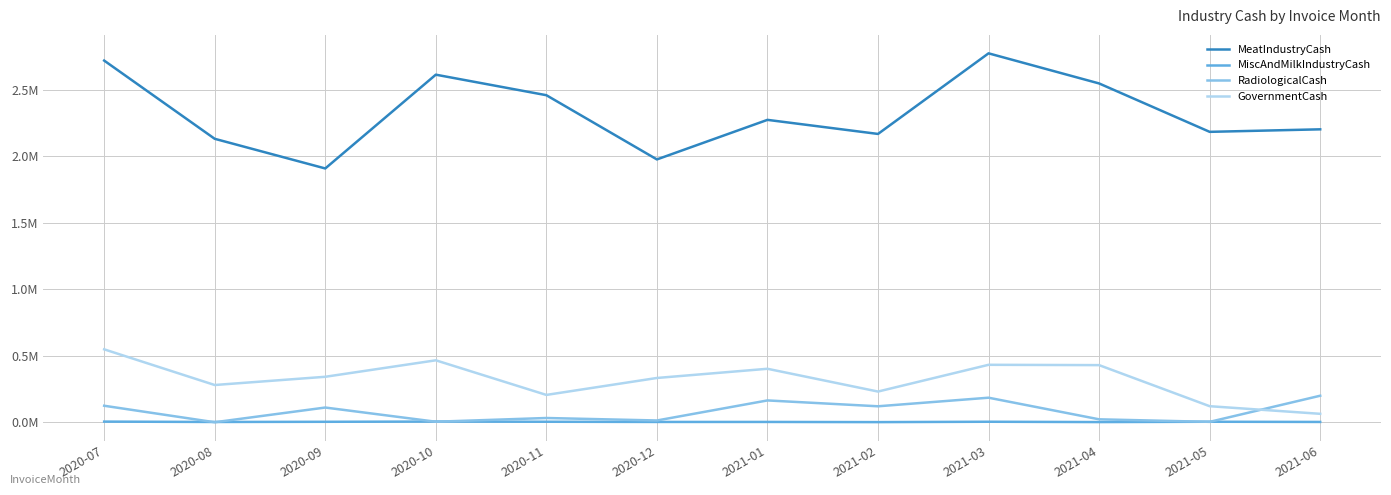

Rank the series by their maximum value, from highest to lowest.

MeatIndustryCash, GovernmentCash, RadiologicalCash, MiscAndMilkIndustryCash